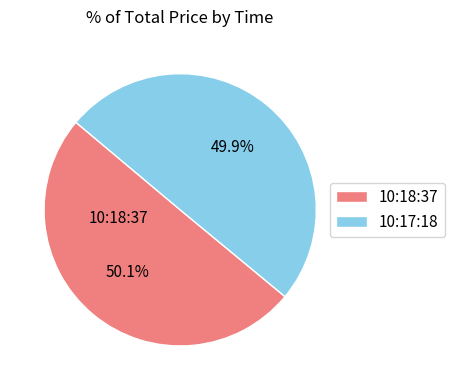

Do 10:17:18 and 10:18:37 together represent more than half of the pie?

Yes